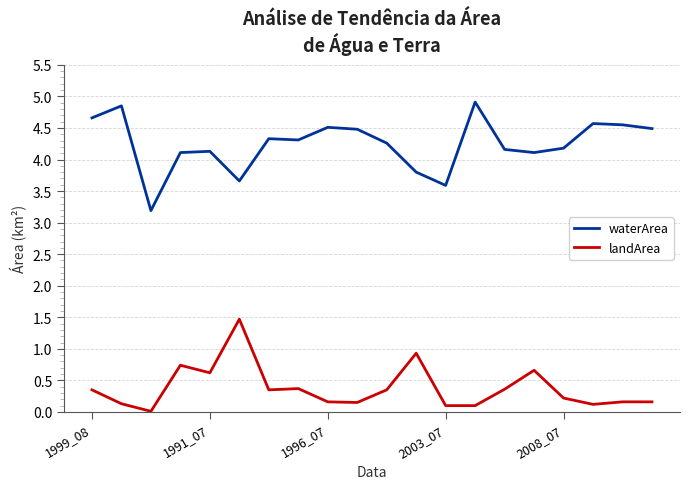

How many distinct data groups are displayed?

2